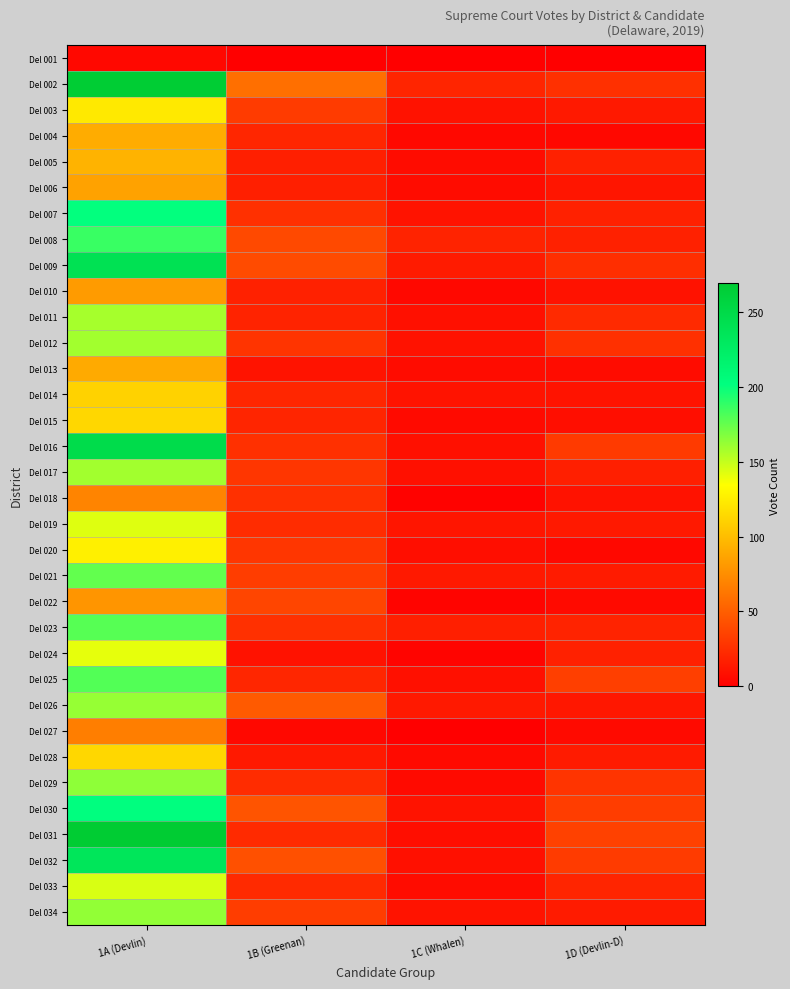

At 1A (Devlin), list the series in order from smallest to largest.

Del 001, Del 027, Del 018, Del 022, Del 010, Del 006, Del 013, Del 004, Del 005, Del 014, Del 015, Del 028, Del 003, Del 020, Del 024, Del 019, Del 033, Del 011, Del 012, Del 017, Del 026, Del 034, Del 029, Del 021, Del 023, Del 025, Del 008, Del 007, Del 030, Del 032, Del 009, Del 016, Del 002, Del 031